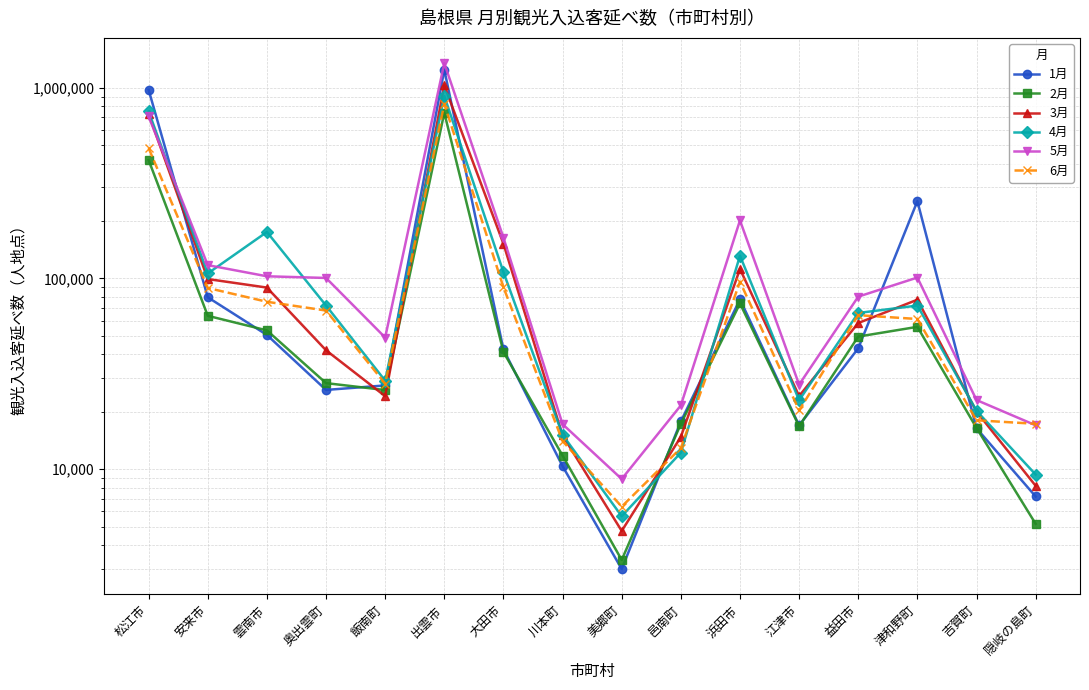

What is the minimum value shown in the chart?

2993